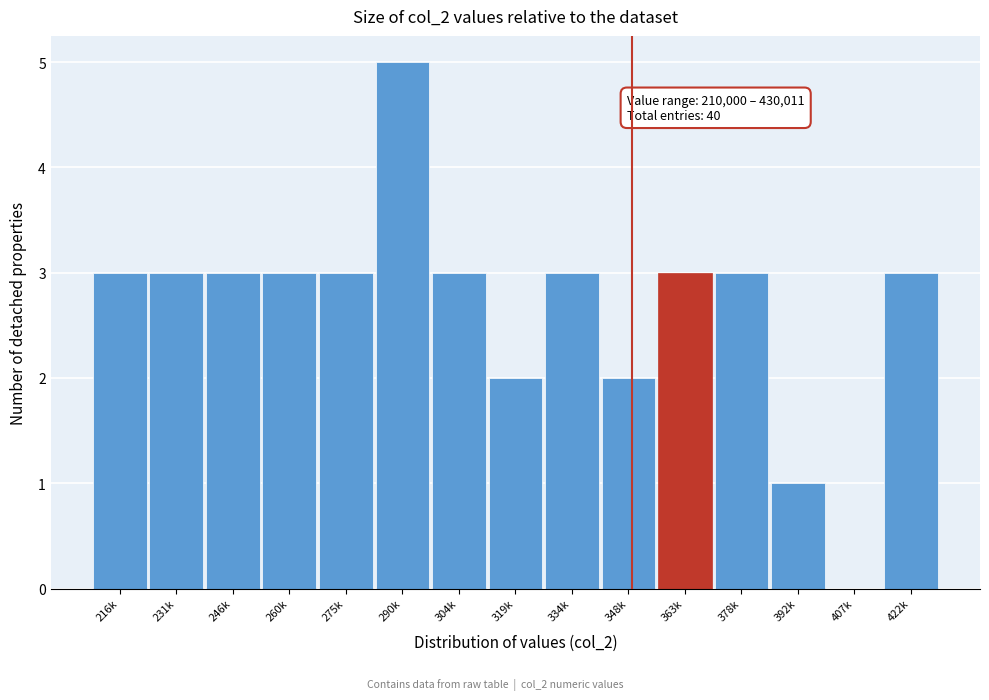

Reading left to right, list all the values displayed in this chart.

216k=3	231k=3	246k=3	260k=3	275k=3	290k=5	304k=3	319k=2	334k=3	348k=2	363k=3	378k=3	392k=1	407k=0	422k=3